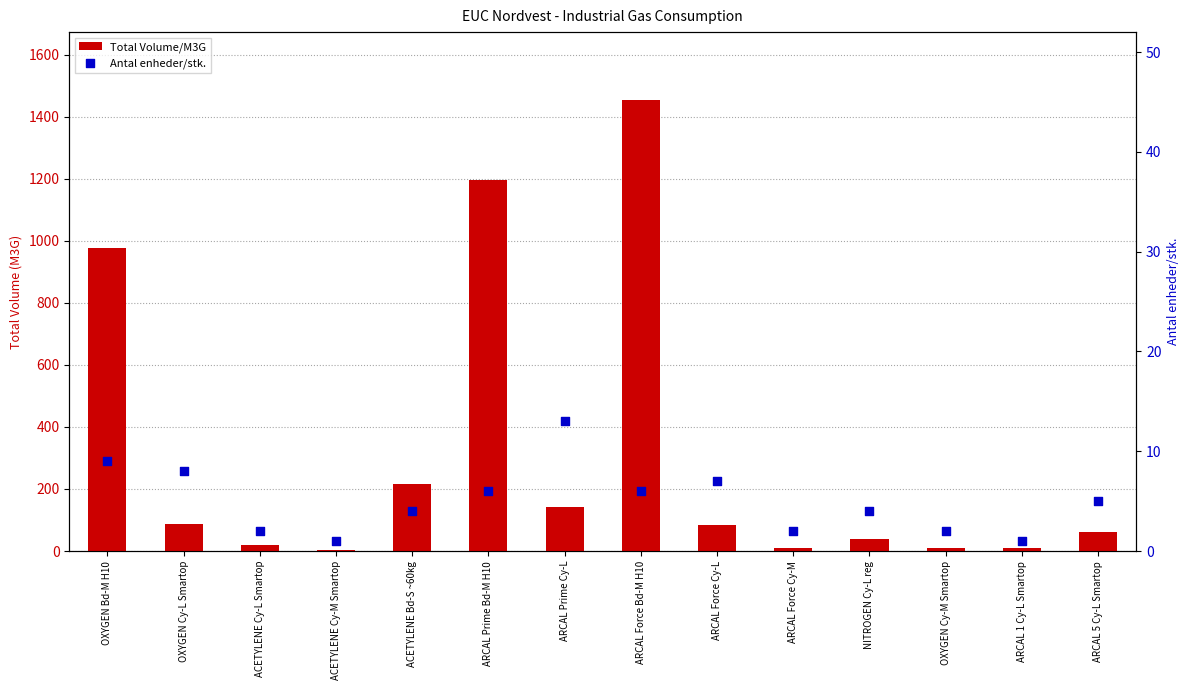

Which series reaches the minimum Y coordinate?

Antal enheder/stk.